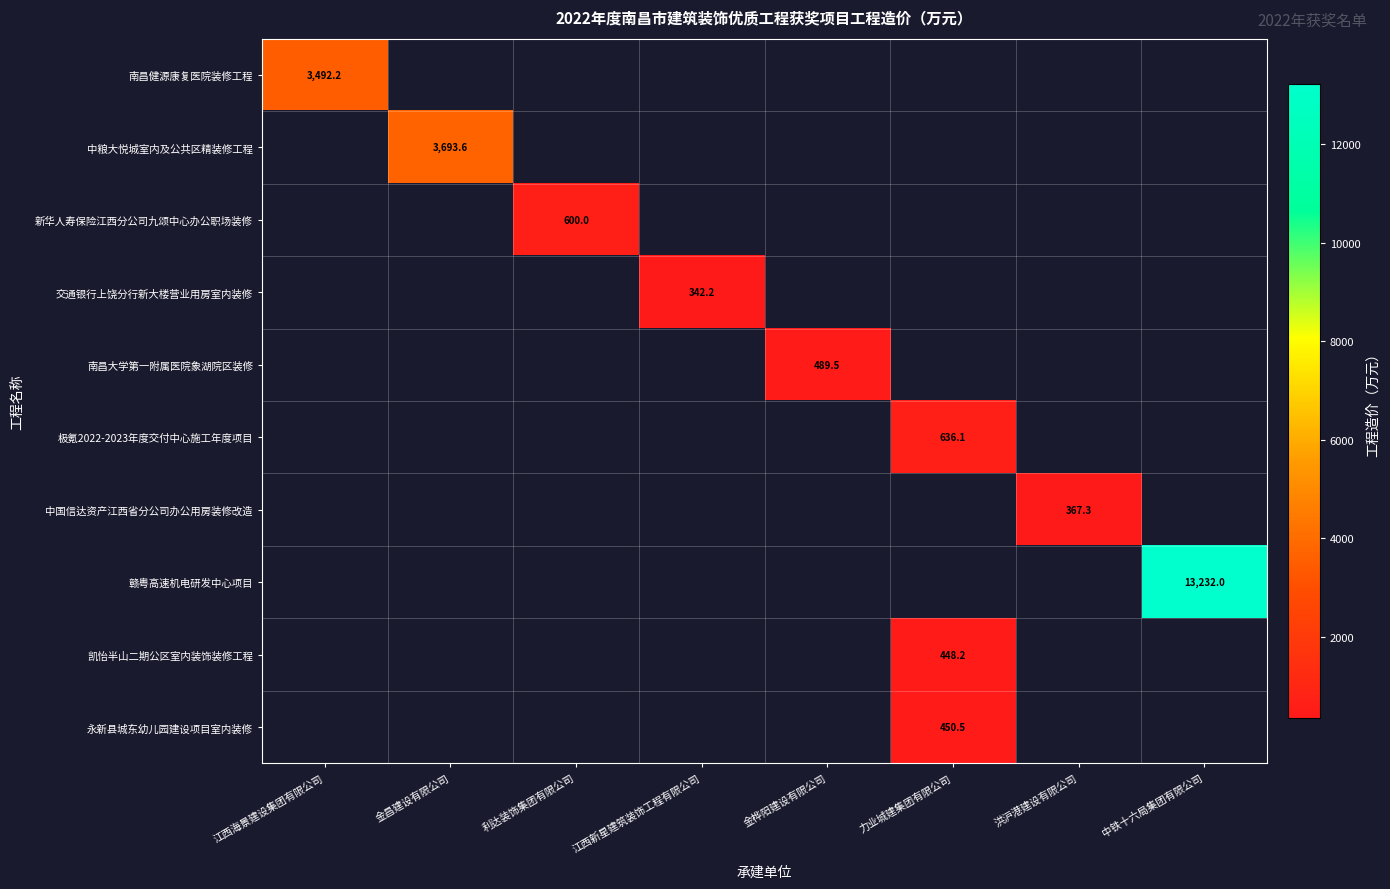

What is the smallest value displayed?

342.2